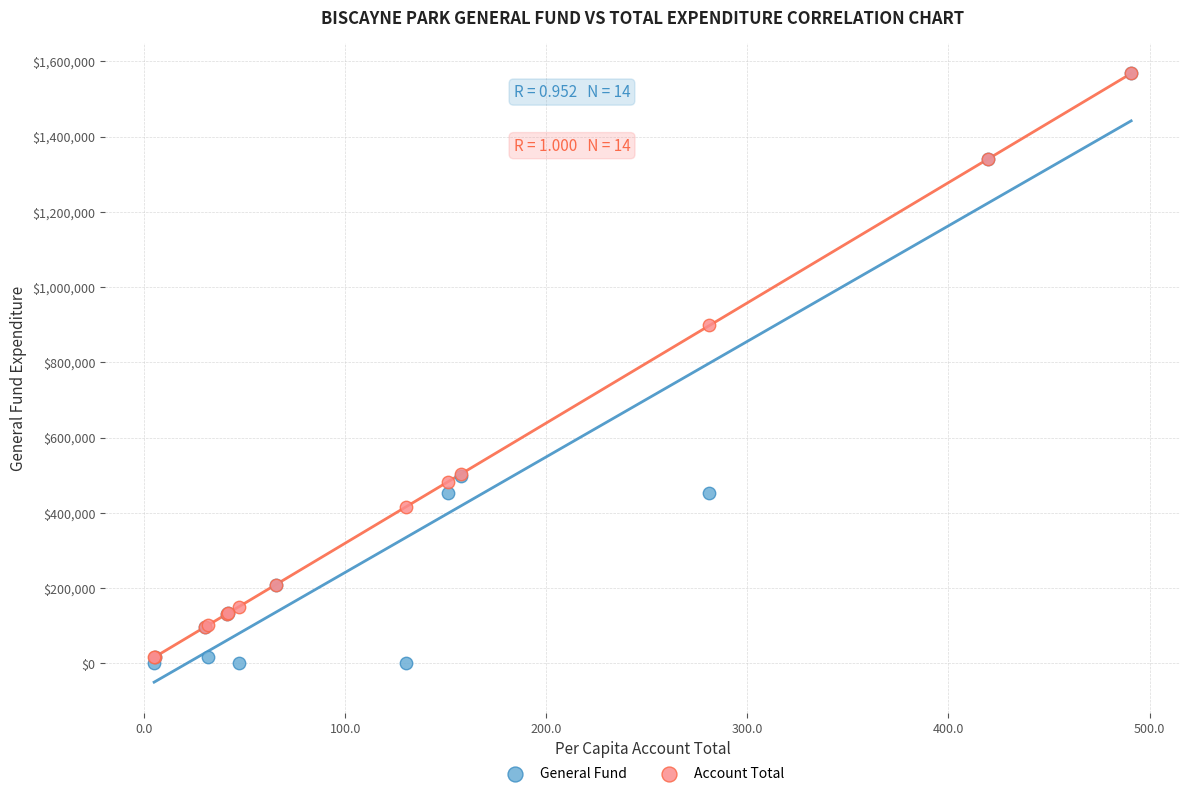

What are all the series names shown in the legend?

General Fund, Account Total